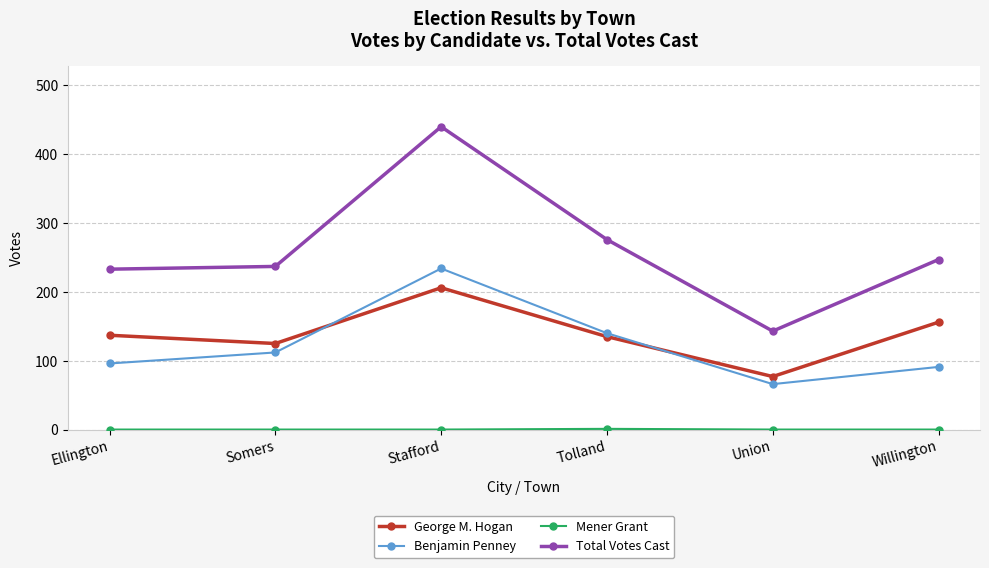

What is the difference between the maximum and minimum values in the Benjamin Penney series?

168